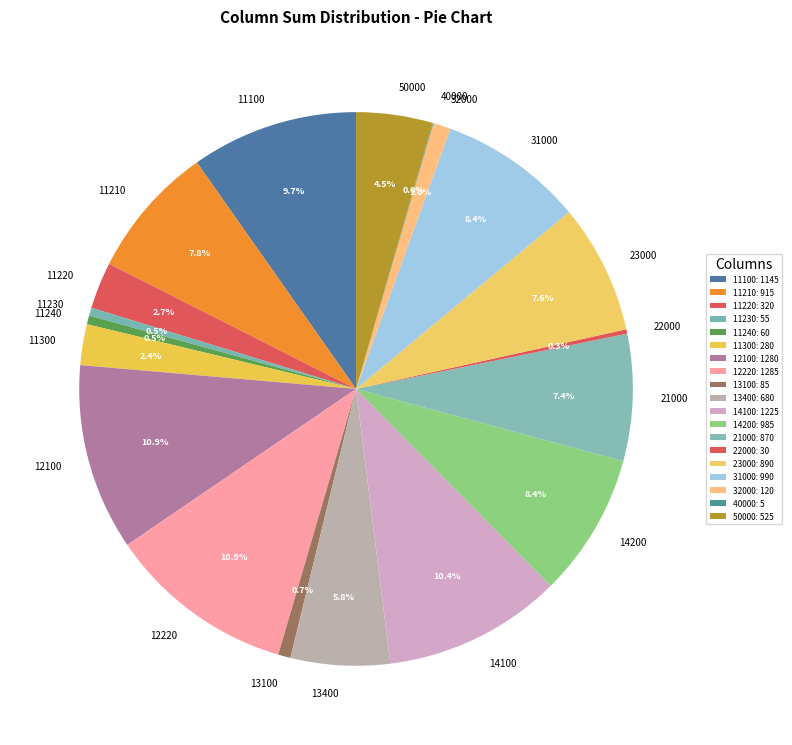

What percentage do 50000 and 11220 together represent?

7.2%